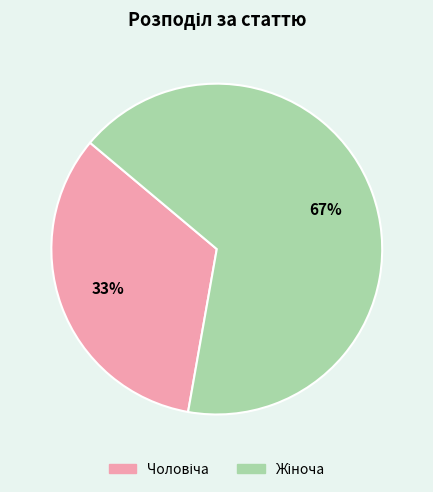

Is there any slice that represents more than half of the pie?

Yes